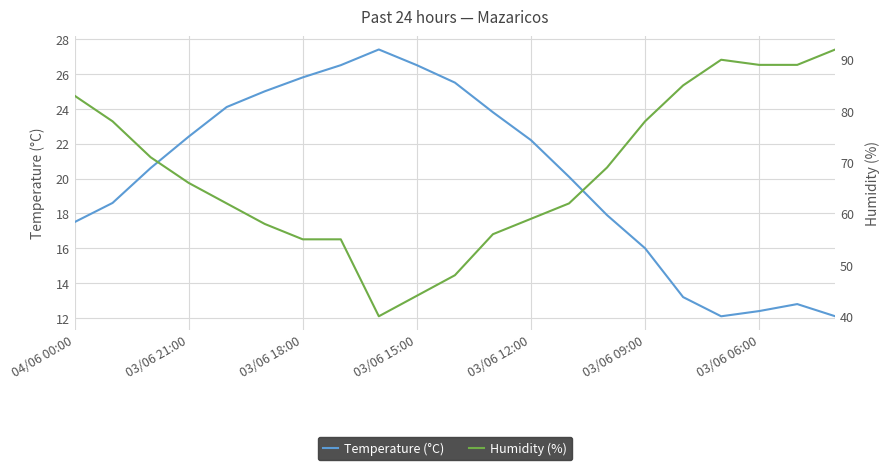

The value of Humidity (%) at 17 is 160.9. True or false?

False